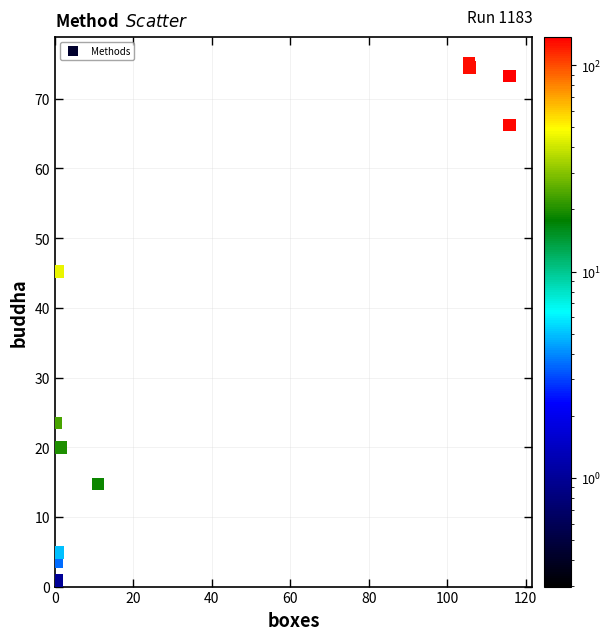

What Y value in the scatter plot is closest to 37?

45.2